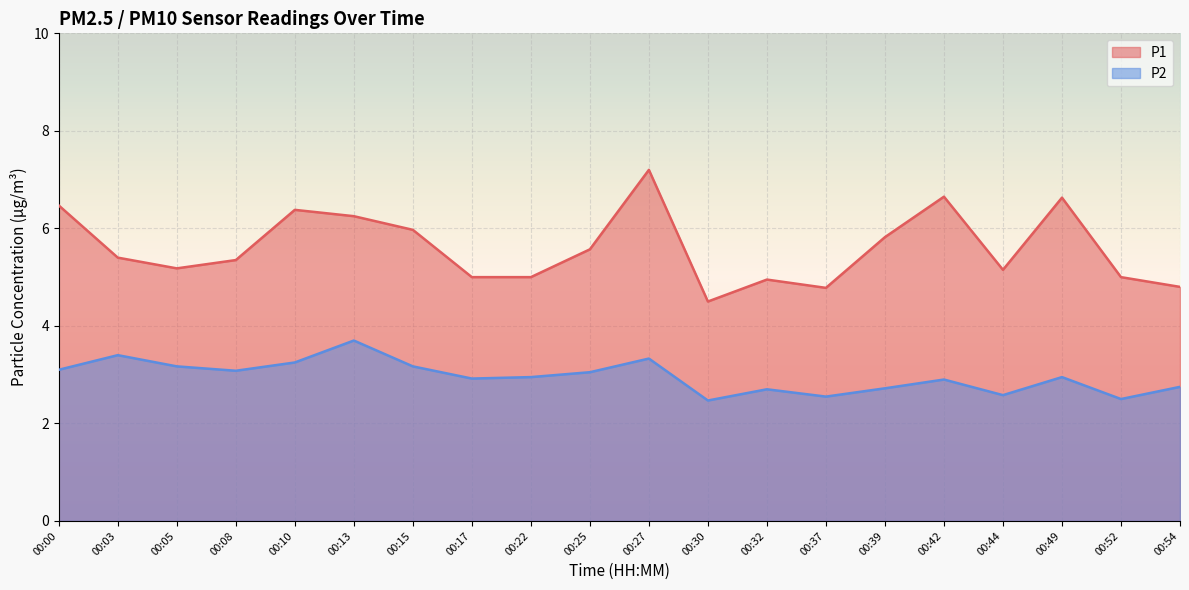

At how many categories does at least one series exceed 2?

20